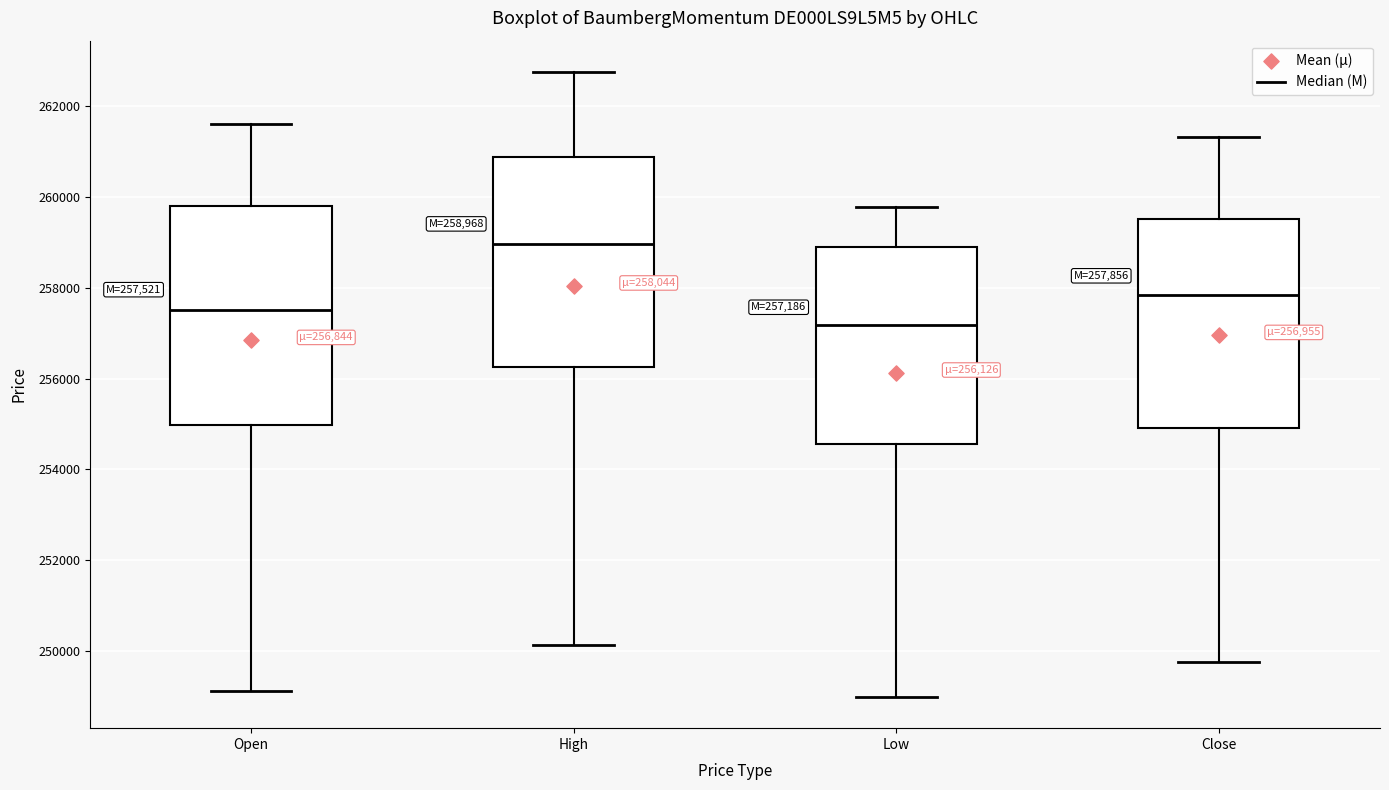

Which box's median line is the highest?

High